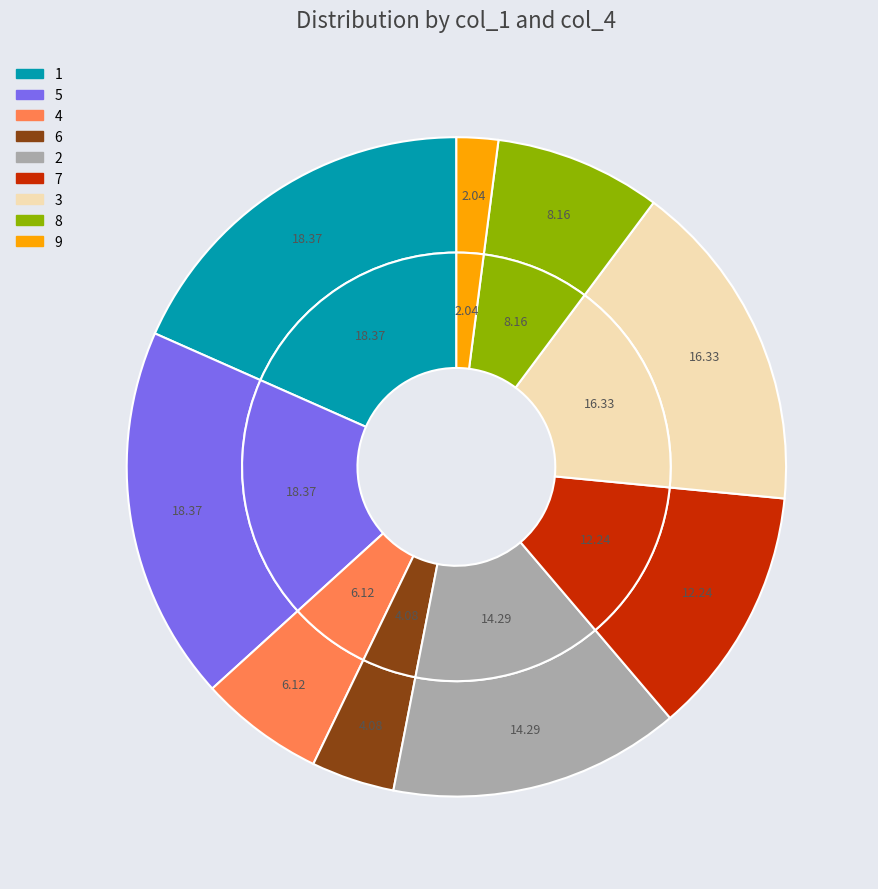

To the nearest percent, what percentage of the pie is 9?

2%